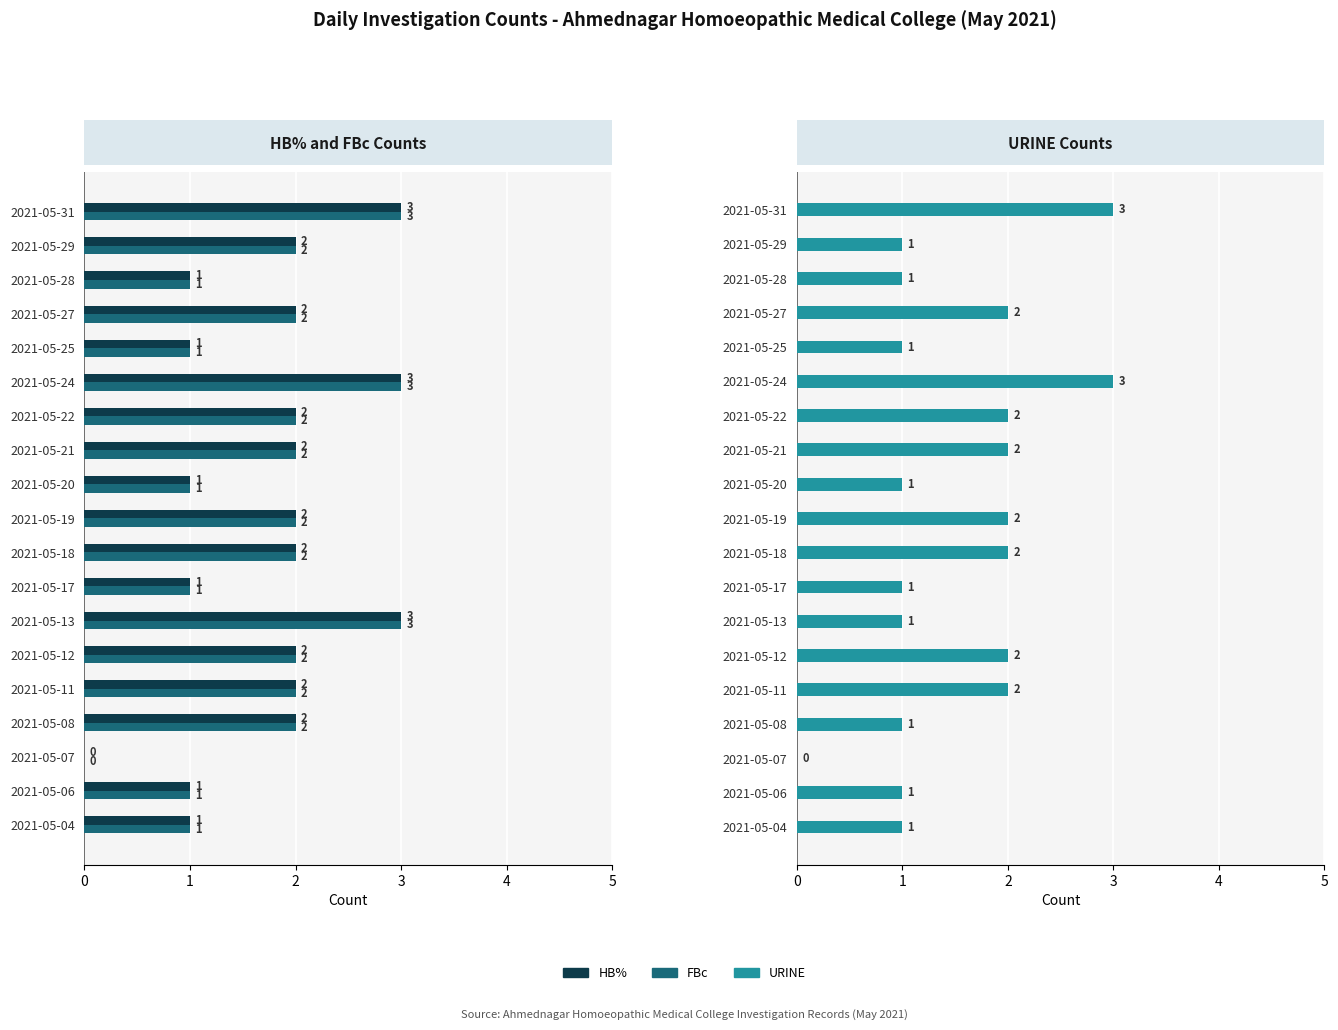

True or false: FBc has a value of 3 at 2021-05-22.

False